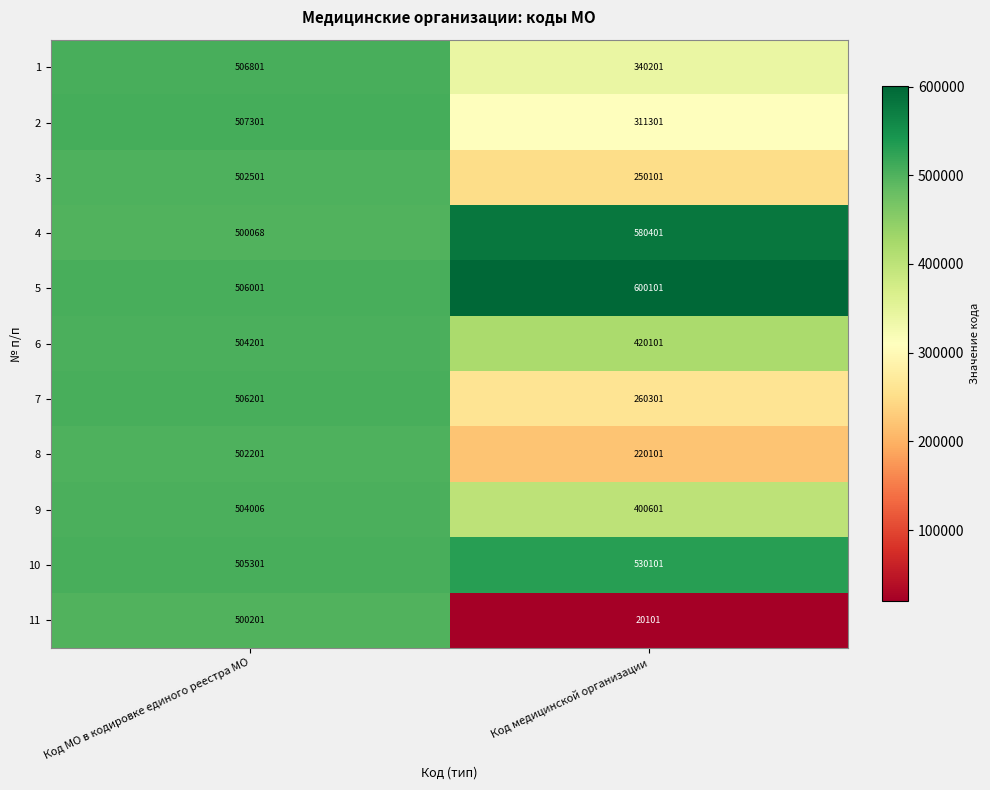

Rank the series by their maximum value, from lowest to highest.

11, 8, 3, 9, 6, 7, 1, 2, 10, 4, 5